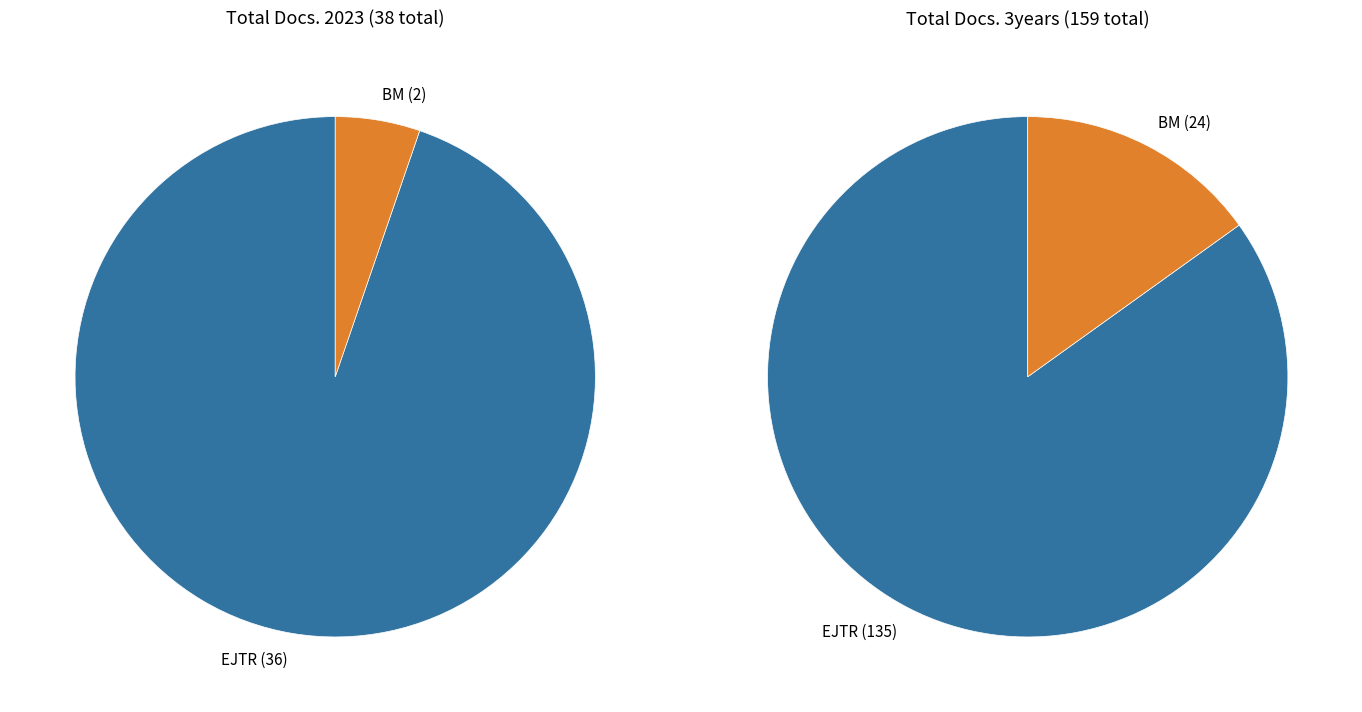

Is the sum of Business Management and European Journal of Tourism Research greater than half?

Yes